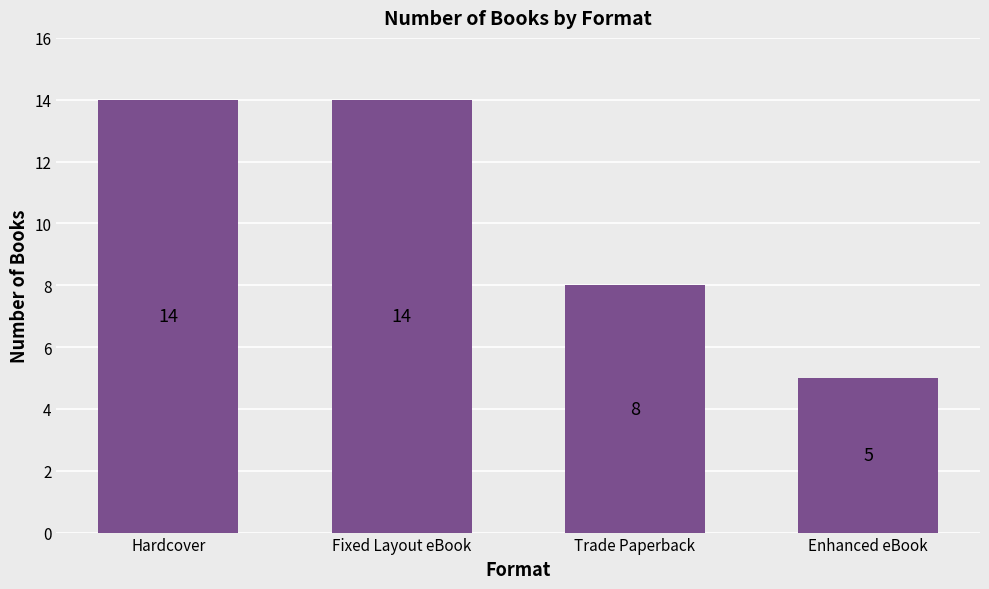

Is it true that the value at Hardcover is 14?

True